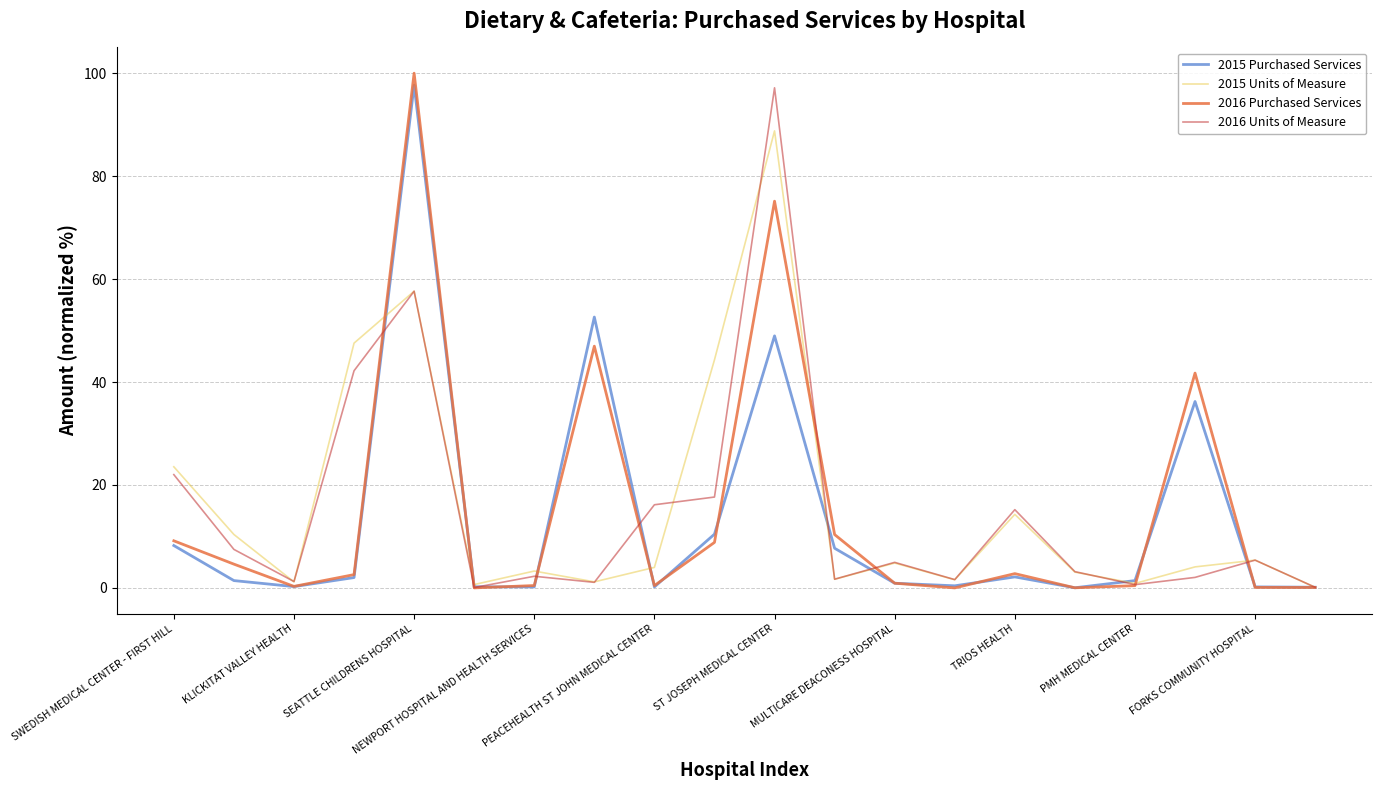

At which category does the chart reach its peak across all series?

SEATTLE CHILDRENS HOSPITAL